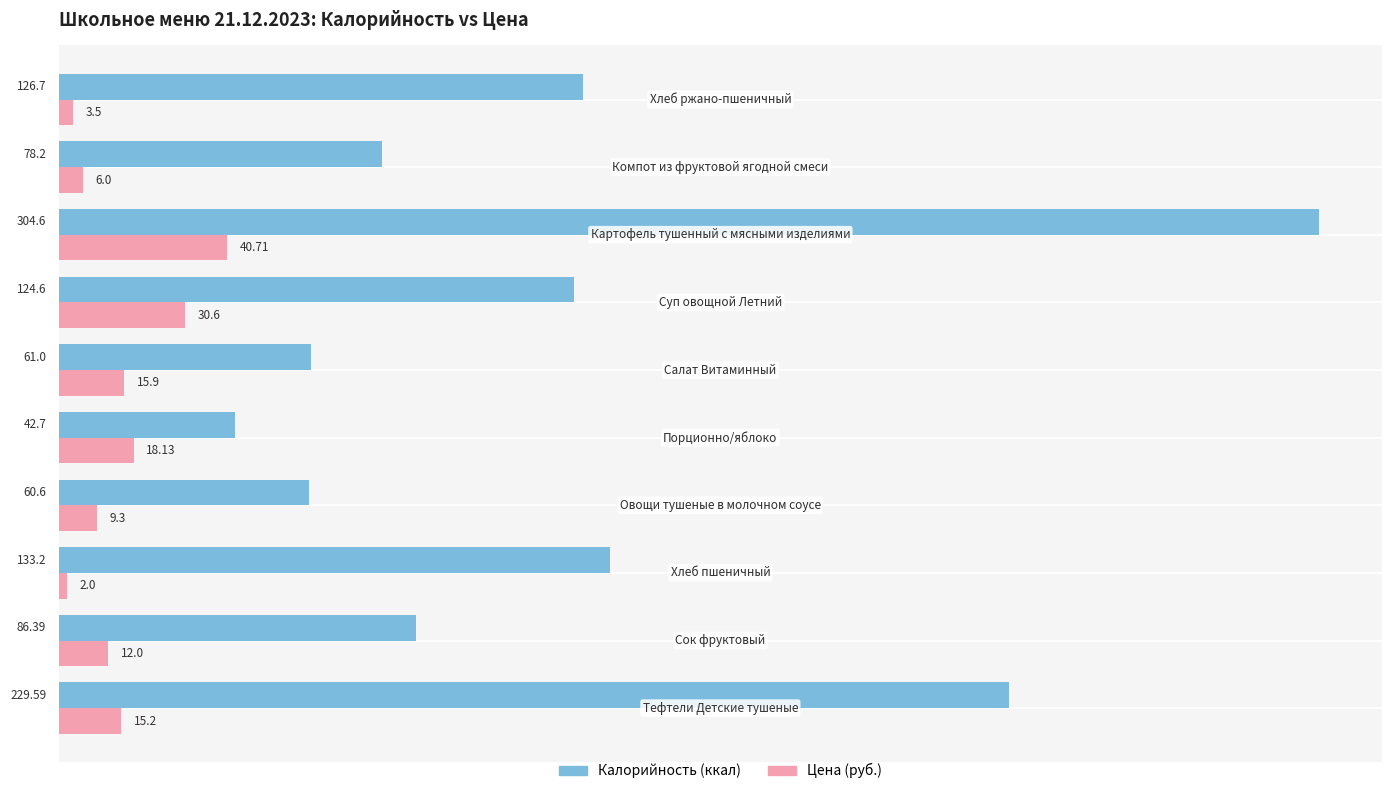

How many distinct data groups are displayed?

2